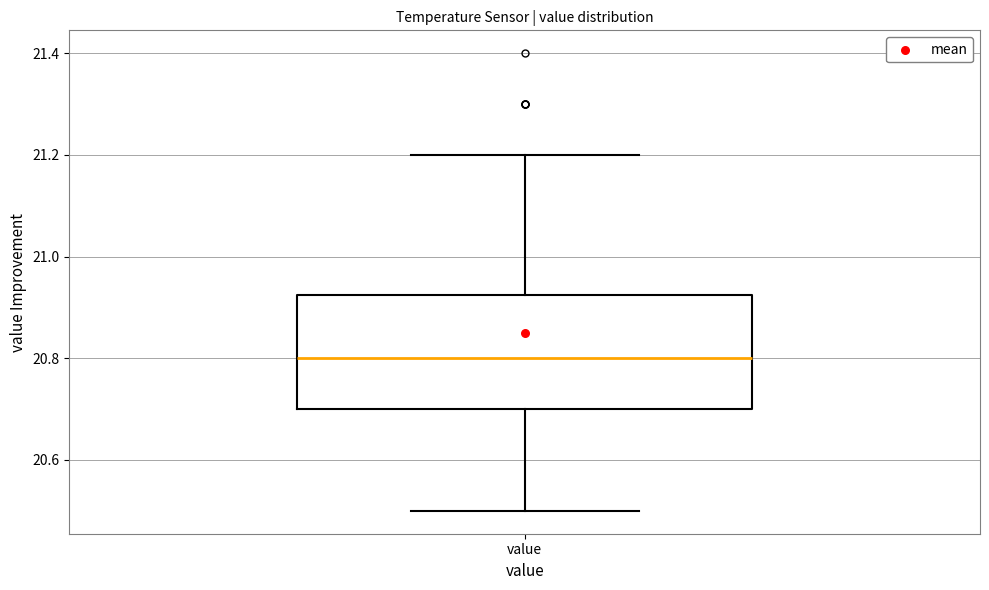

Read this box plot against the y-axis: the position of the median line, the range covered by the box, and the ends of both whiskers. The values are not printed on the chart, so give them approximately, as read against the axis.

median 20.80, box 20.70 to 20.92, whiskers 20.50 to 21.20